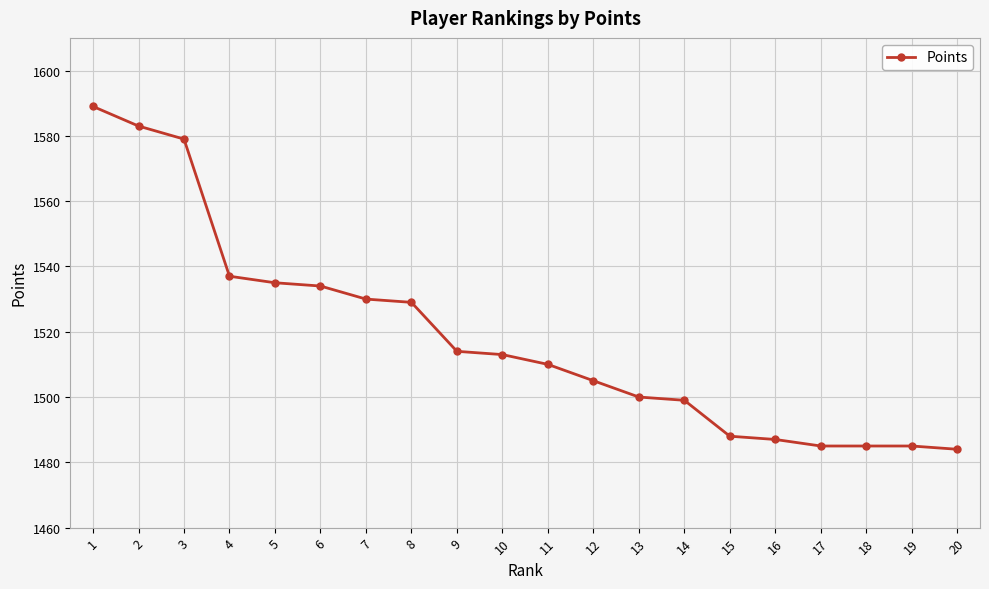

Reading left to right, extract all data points from this chart.

1=1589	2=1583	3=1579	4=1537	5=1535	6=1534	7=1530	8=1529	9=1514	10=1513	11=1510	12=1505	13=1500	14=1499	15=1488	16=1487	17=1485	18=1485	19=1485	20=1484